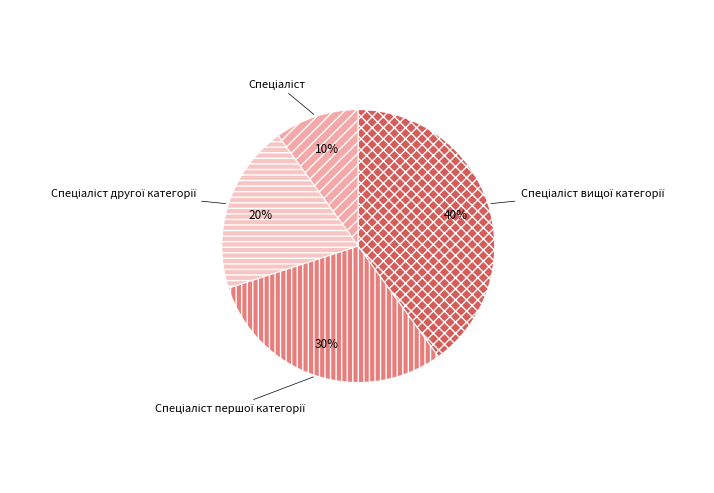

To the nearest percent, what is the difference between the largest and smallest slice percentages?

30%